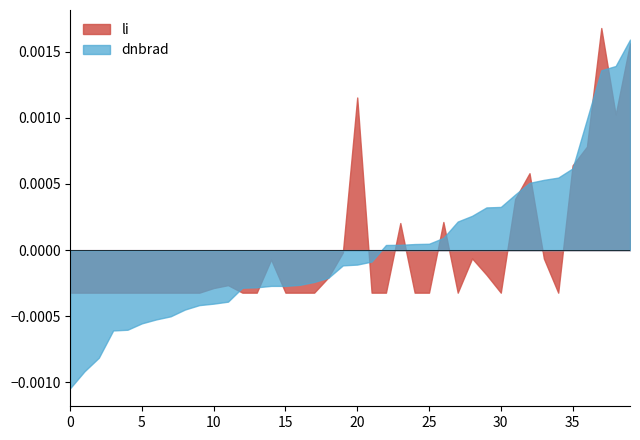

Which series has the widest spread of values?

dnbrad